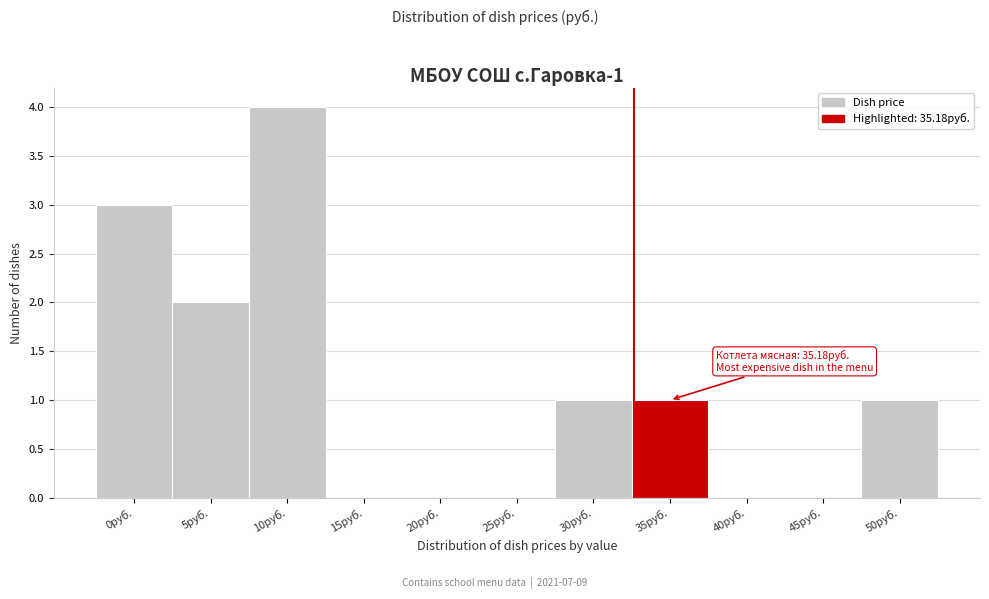

Reading left to right, extract all data points from this chart.

0руб.=3	5руб.=2	10руб.=4	15руб.=0	20руб.=0	25руб.=0	30руб.=1	35руб.=1	40руб.=0	45руб.=0	50руб.=1